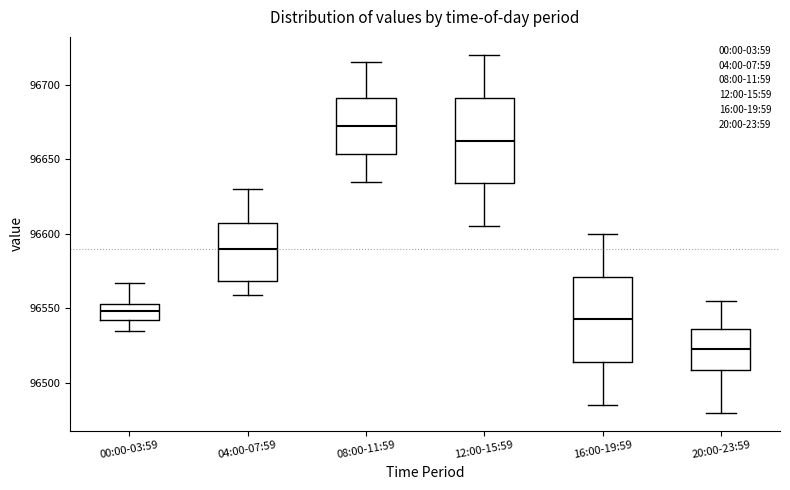

Reading left to right, transcribe this box plot: for each box, give where its median line is, the range the box spans, and where its two whiskers end, as read against the y-axis. The values are not printed on the chart, so give them approximately, as read against the axis.

00:00-03:59: median 96550, box 96540 to 96555, whiskers 96535 to 96565
04:00-07:59: median 96590, box 96570 to 96610, whiskers 96560 to 96630
08:00-11:59: median 96675, box 96655 to 96690, whiskers 96635 to 96715
12:00-15:59: median 96665, box 96635 to 96690, whiskers 96605 to 96720
16:00-19:59: median 96545, box 96515 to 96570, whiskers 96485 to 96600
20:00-23:59: median 96525, box 96510 to 96535, whiskers 96480 to 96555